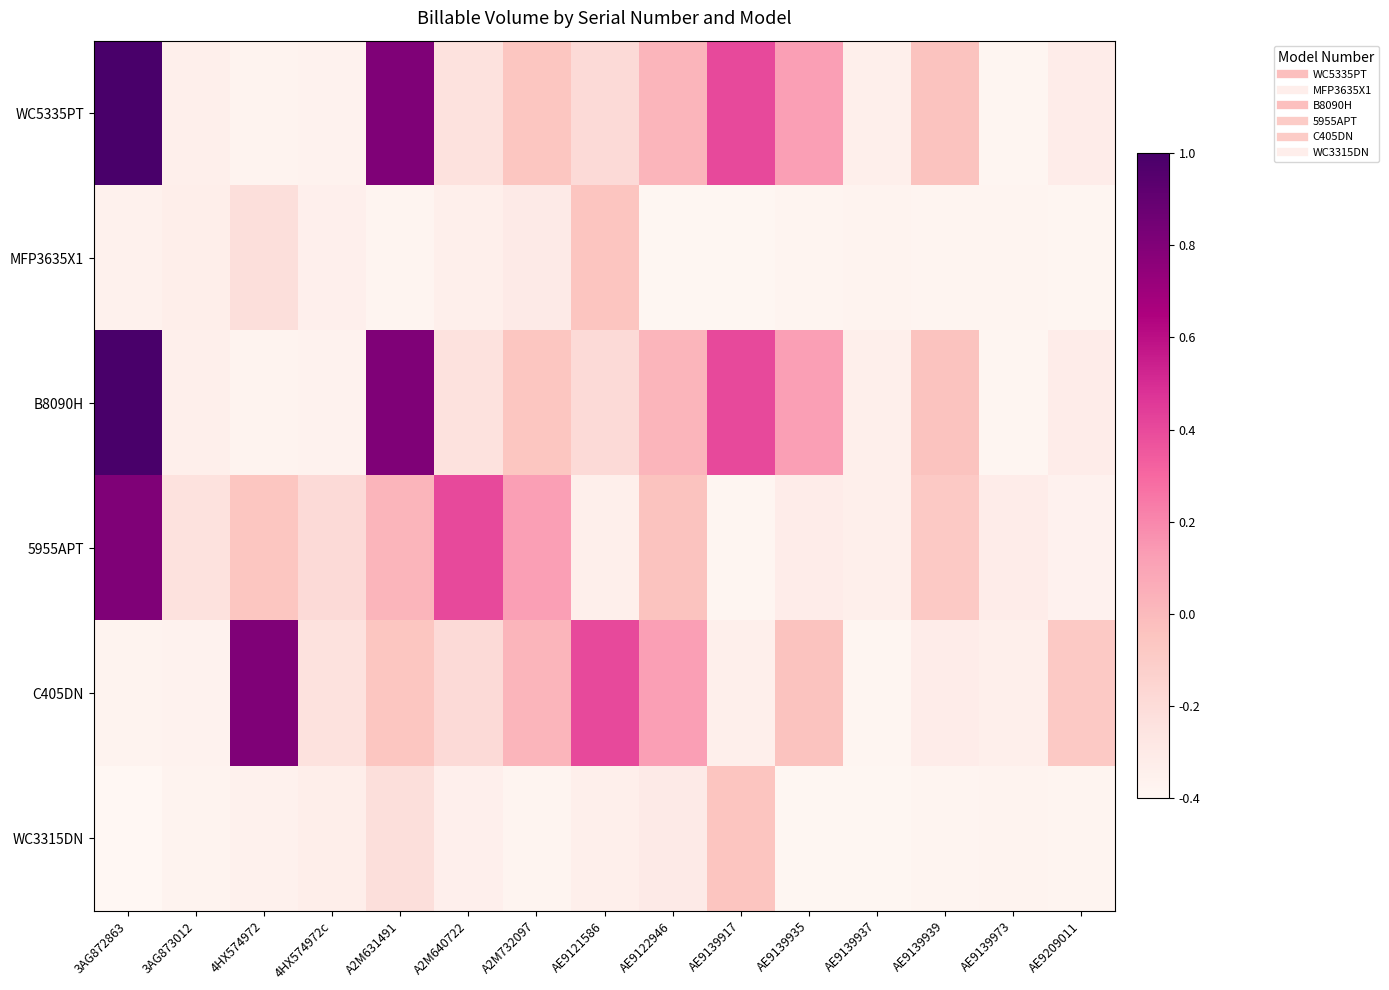

Reading right to left, transcribe all the data shown in this chart.

WC5335PT: AE9209011=-0.3	AE9139973=-0.4	AE9139939=-0.0	AE9139937=-0.3	AE9139935=0.1	AE9139917=0.4	AE9122946=0.0	AE9121586=-0.2	A2M732097=-0.1	A2M640722=-0.2	A2M631491=0.8	4HX574972c=-0.4	4HX574972=-0.4	3AG873012=-0.3	3AG872863=1.0
MFP3635X1: AE9209011=-0.4	AE9139973=-0.4	AE9139939=-0.4	AE9139937=-0.4	AE9139935=-0.4	AE9139917=-0.4	AE9122946=-0.4	AE9121586=-0.1	A2M732097=-0.3	A2M640722=-0.3	A2M631491=-0.4	4HX574972c=-0.3	4HX574972=-0.2	3AG873012=-0.3	3AG872863=-0.4
B8090H: AE9209011=-0.3	AE9139973=-0.4	AE9139939=-0.0	AE9139937=-0.3	AE9139935=0.1	AE9139917=0.4	AE9122946=0.0	AE9121586=-0.2	A2M732097=-0.1	A2M640722=-0.2	A2M631491=0.8	4HX574972c=-0.4	4HX574972=-0.4	3AG873012=-0.3	3AG872863=1.0
5955APT: AE9209011=-0.4	AE9139973=-0.3	AE9139939=-0.1	AE9139937=-0.3	AE9139935=-0.3	AE9139917=-0.4	AE9122946=-0.0	AE9121586=-0.3	A2M732097=0.1	A2M640722=0.4	A2M631491=0.0	4HX574972c=-0.2	4HX574972=-0.1	3AG873012=-0.2	3AG872863=0.8
C405DN: AE9209011=-0.1	AE9139973=-0.3	AE9139939=-0.3	AE9139937=-0.4	AE9139935=-0.0	AE9139917=-0.3	AE9122946=0.1	AE9121586=0.4	A2M732097=0.0	A2M640722=-0.2	A2M631491=-0.1	4HX574972c=-0.2	4HX574972=0.8	3AG873012=-0.4	3AG872863=-0.4
WC3315DN: AE9209011=-0.4	AE9139973=-0.4	AE9139939=-0.4	AE9139937=-0.4	AE9139935=-0.4	AE9139917=-0.1	AE9122946=-0.3	AE9121586=-0.3	A2M732097=-0.4	A2M640722=-0.3	A2M631491=-0.2	4HX574972c=-0.3	4HX574972=-0.4	3AG873012=-0.4	3AG872863=-0.4